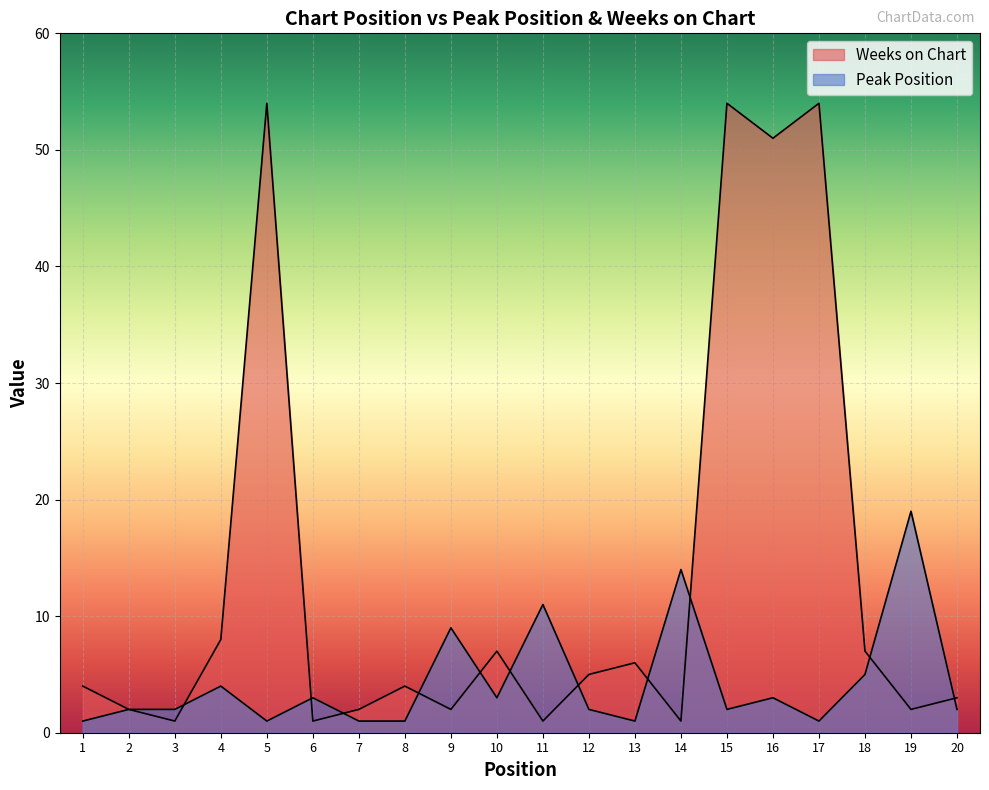

Between 19 and 20, which series saw the biggest shift?

Peak Position